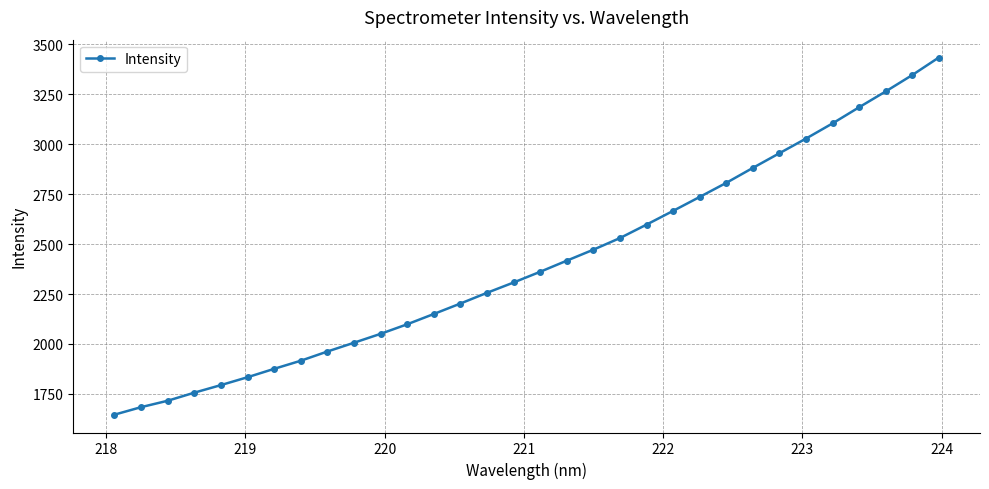

Does the chart display data point markers on the line(s)?

Yes